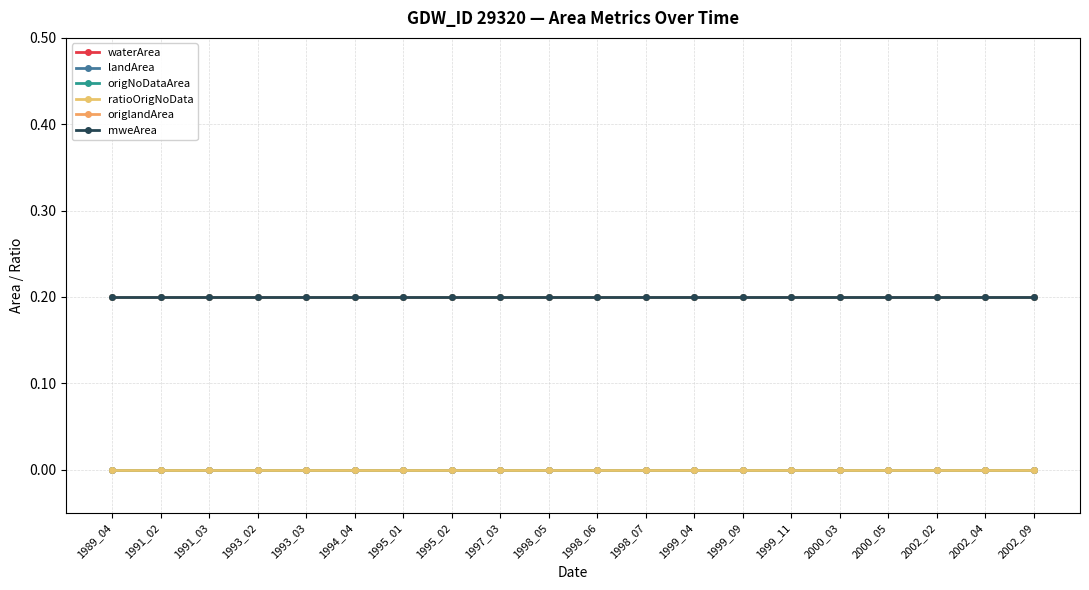

True or false: origlandArea has a value of 0.2 at 2000_03.

True